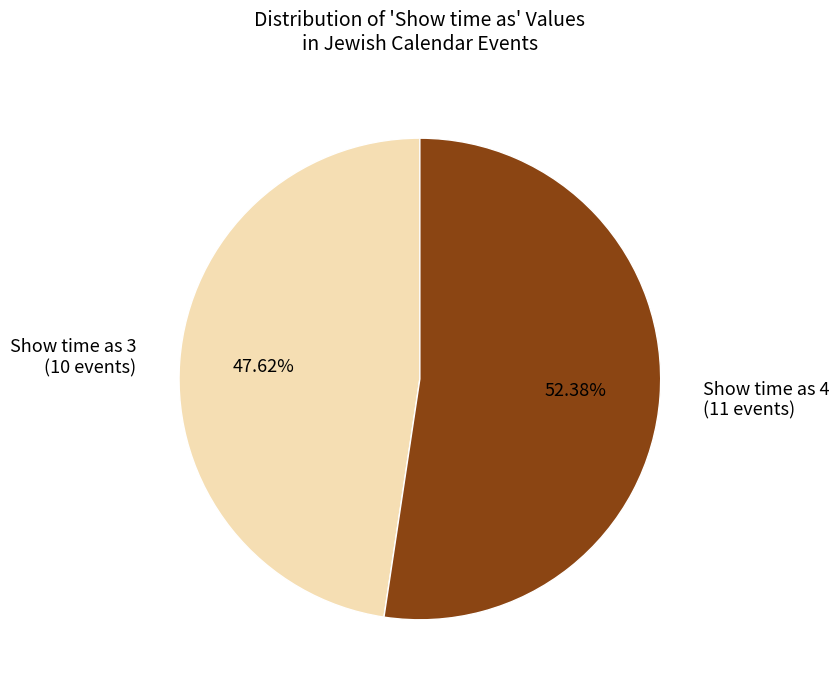

To the nearest percent, what is the difference between the largest and smallest slice percentages?

5%